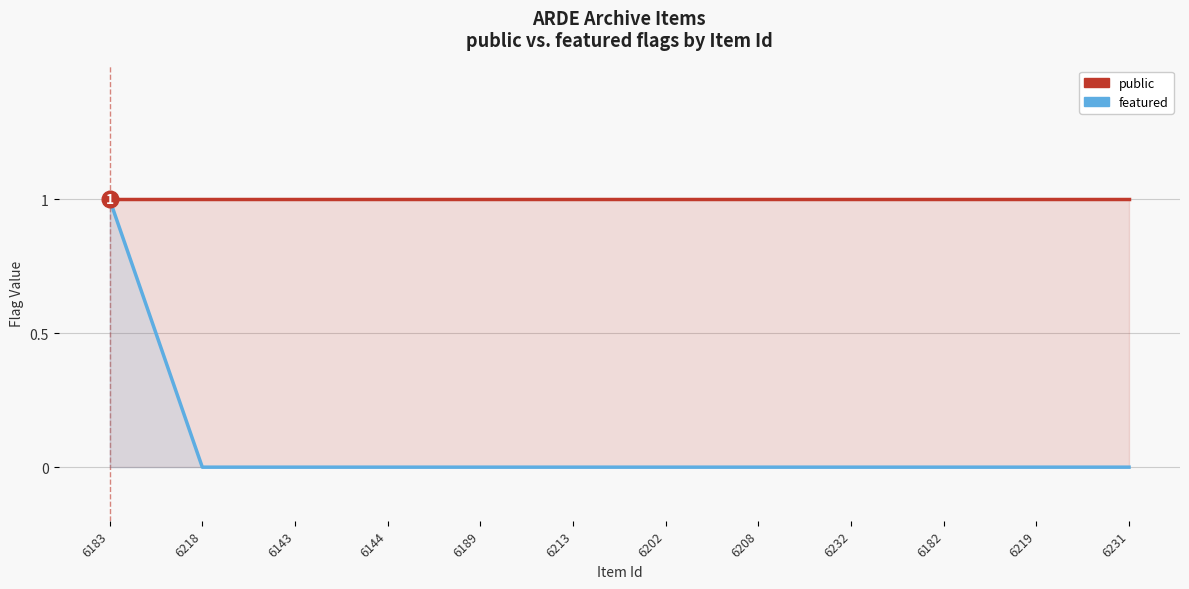

True or false: public and featured intersect in this chart.

False